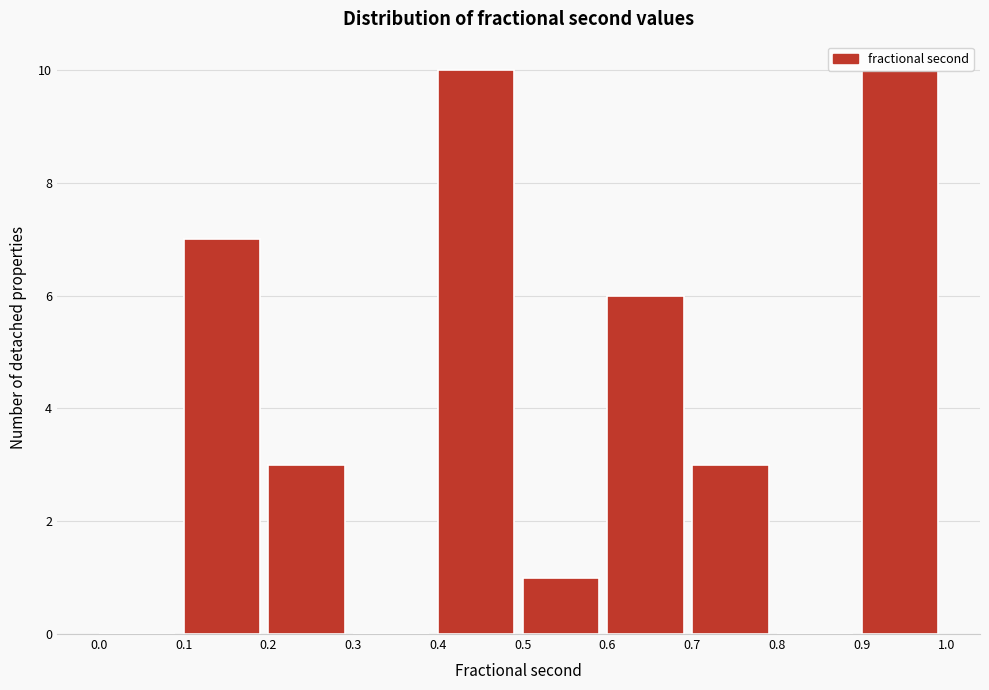

How tall is the bar that spans 0.5 to 0.6 on the x-axis? The values are not printed on the chart, so give them approximately, as read against the axis.

1